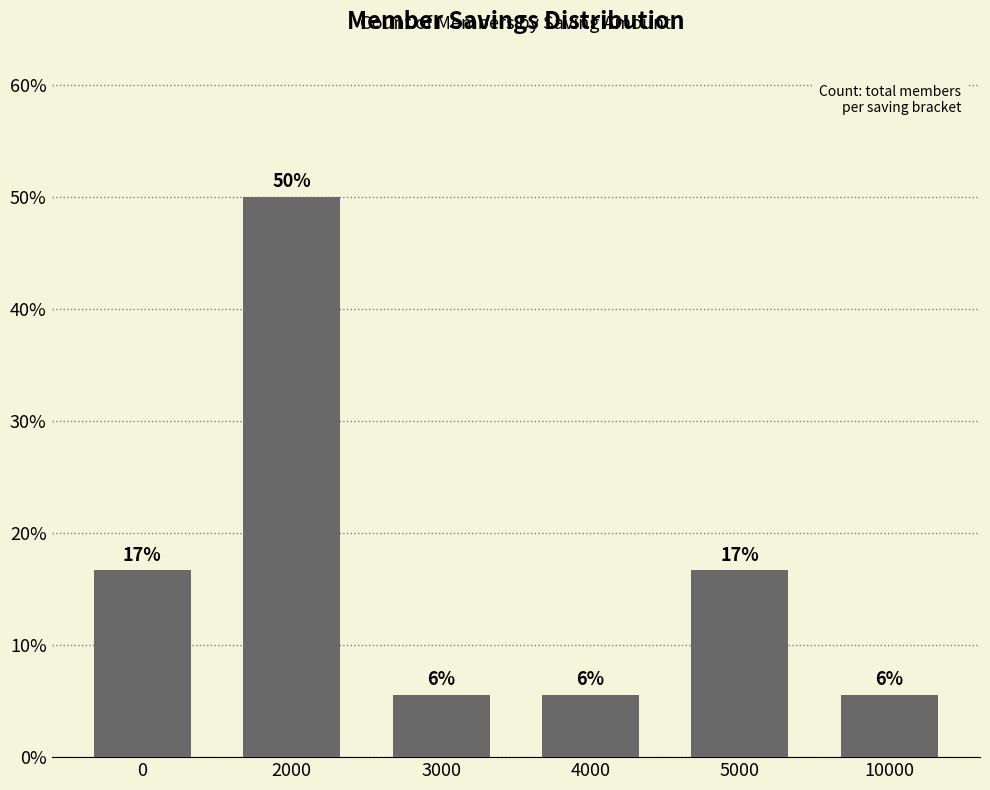

List the labels in order of value, largest first.

2000, 0, 5000, 3000, 4000, 10000